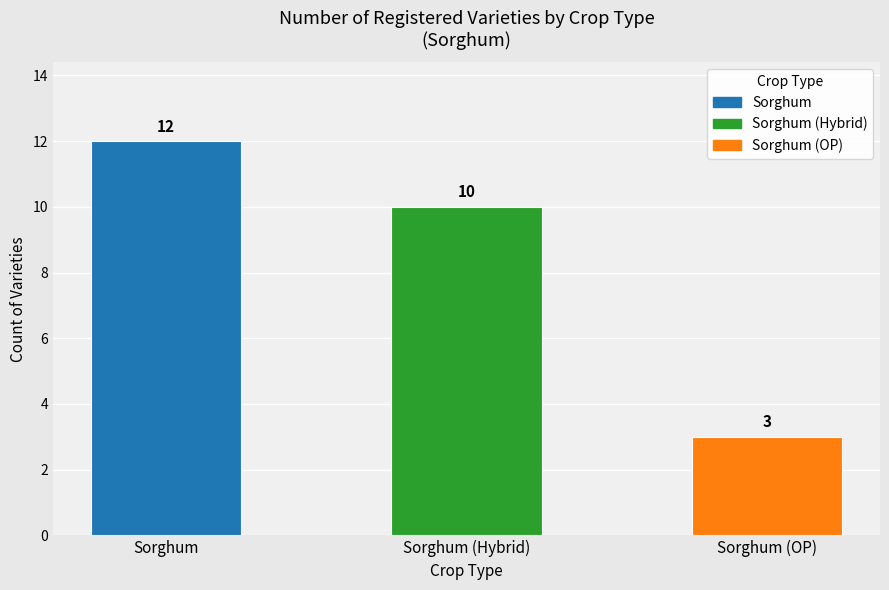

What value does the data have at Sorghum (Hybrid)?

10